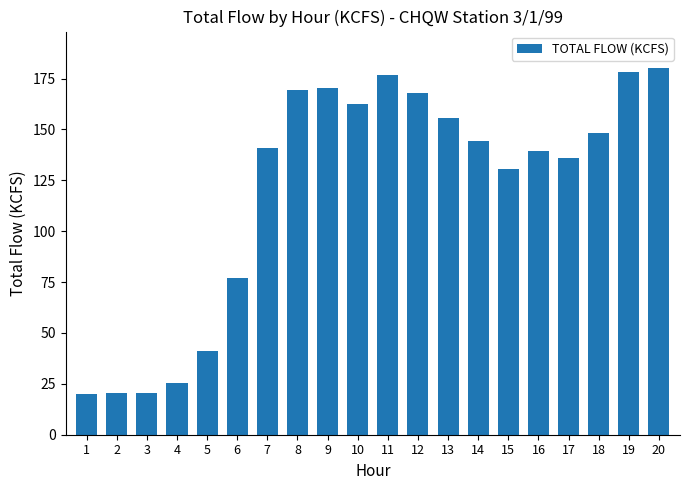

Approximately how many times larger is the value at 13 compared to 1?

7.8